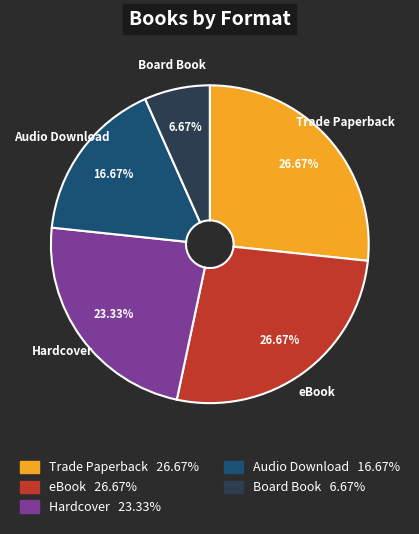

Is there any slice that represents more than half of the pie?

No